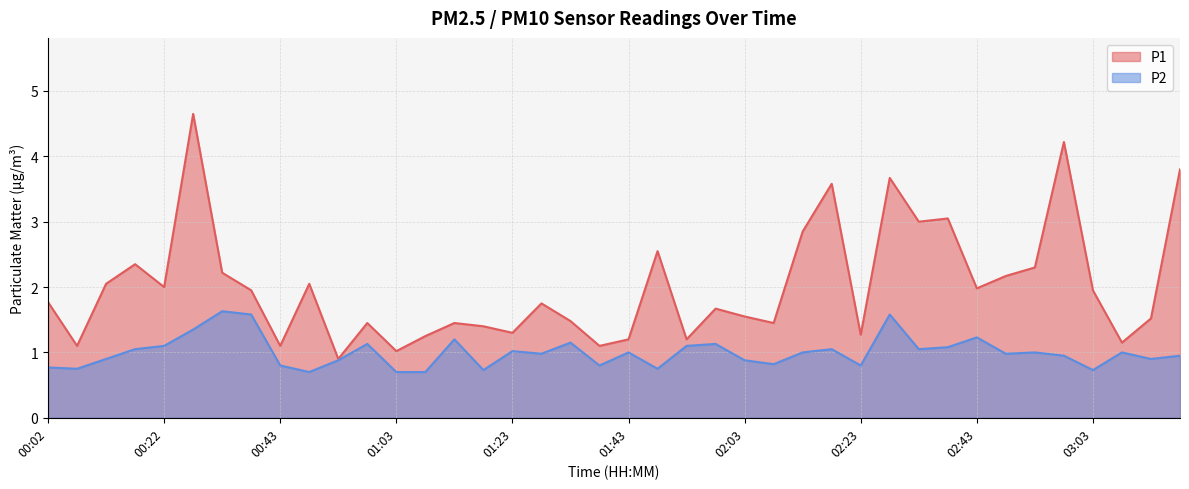

What is the highest value of the P1 series?

4.7